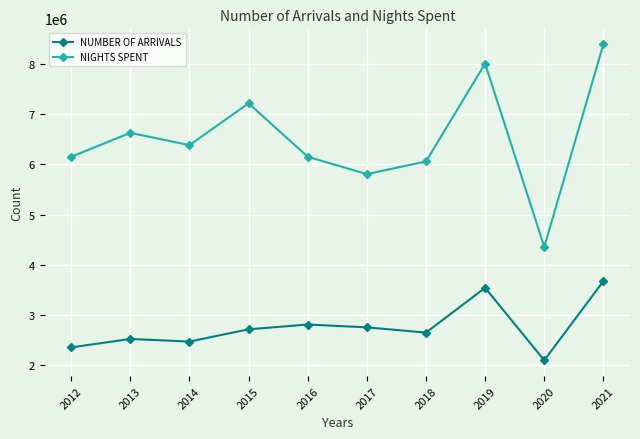

What is the minimum value for NIGHTS SPENT?

4355010